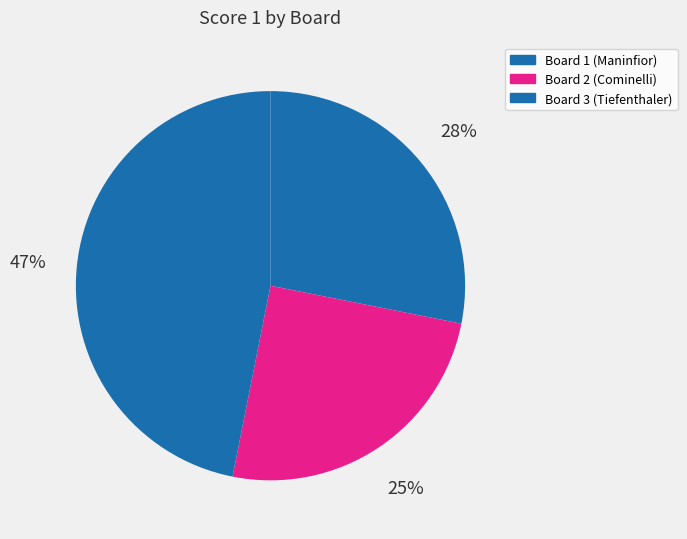

Count the number of slices in the pie.

3